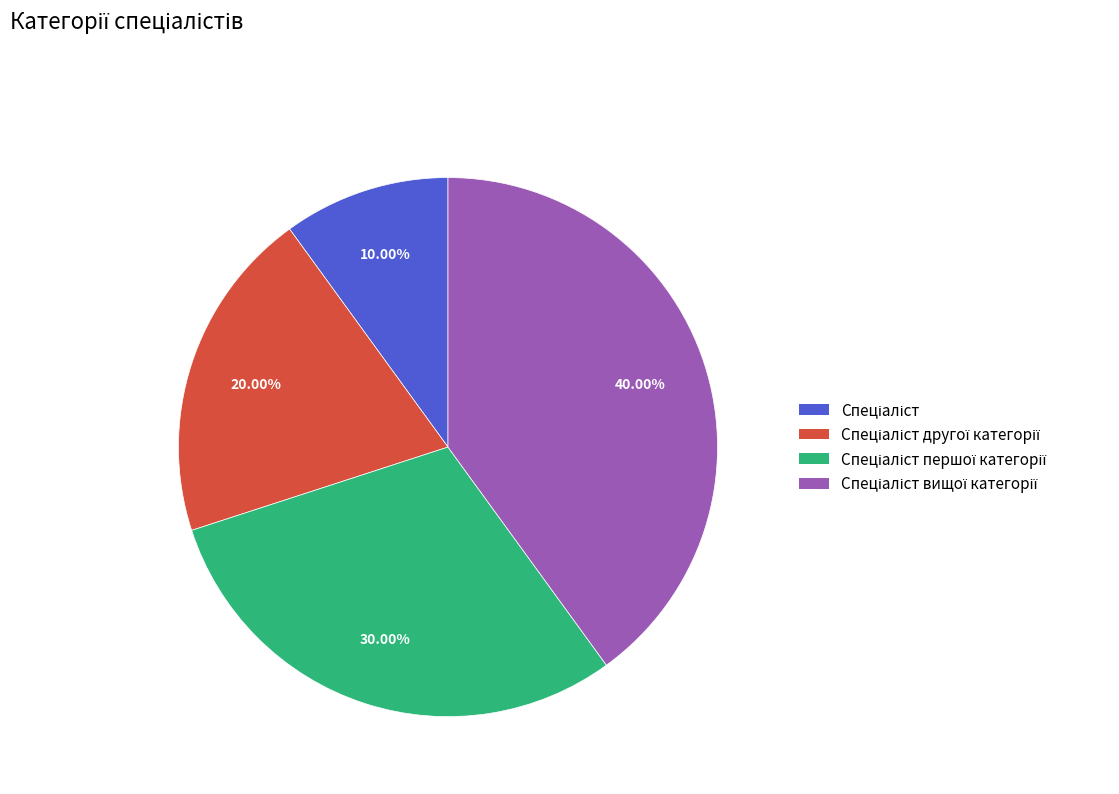

Is there a majority slice in this chart?

No